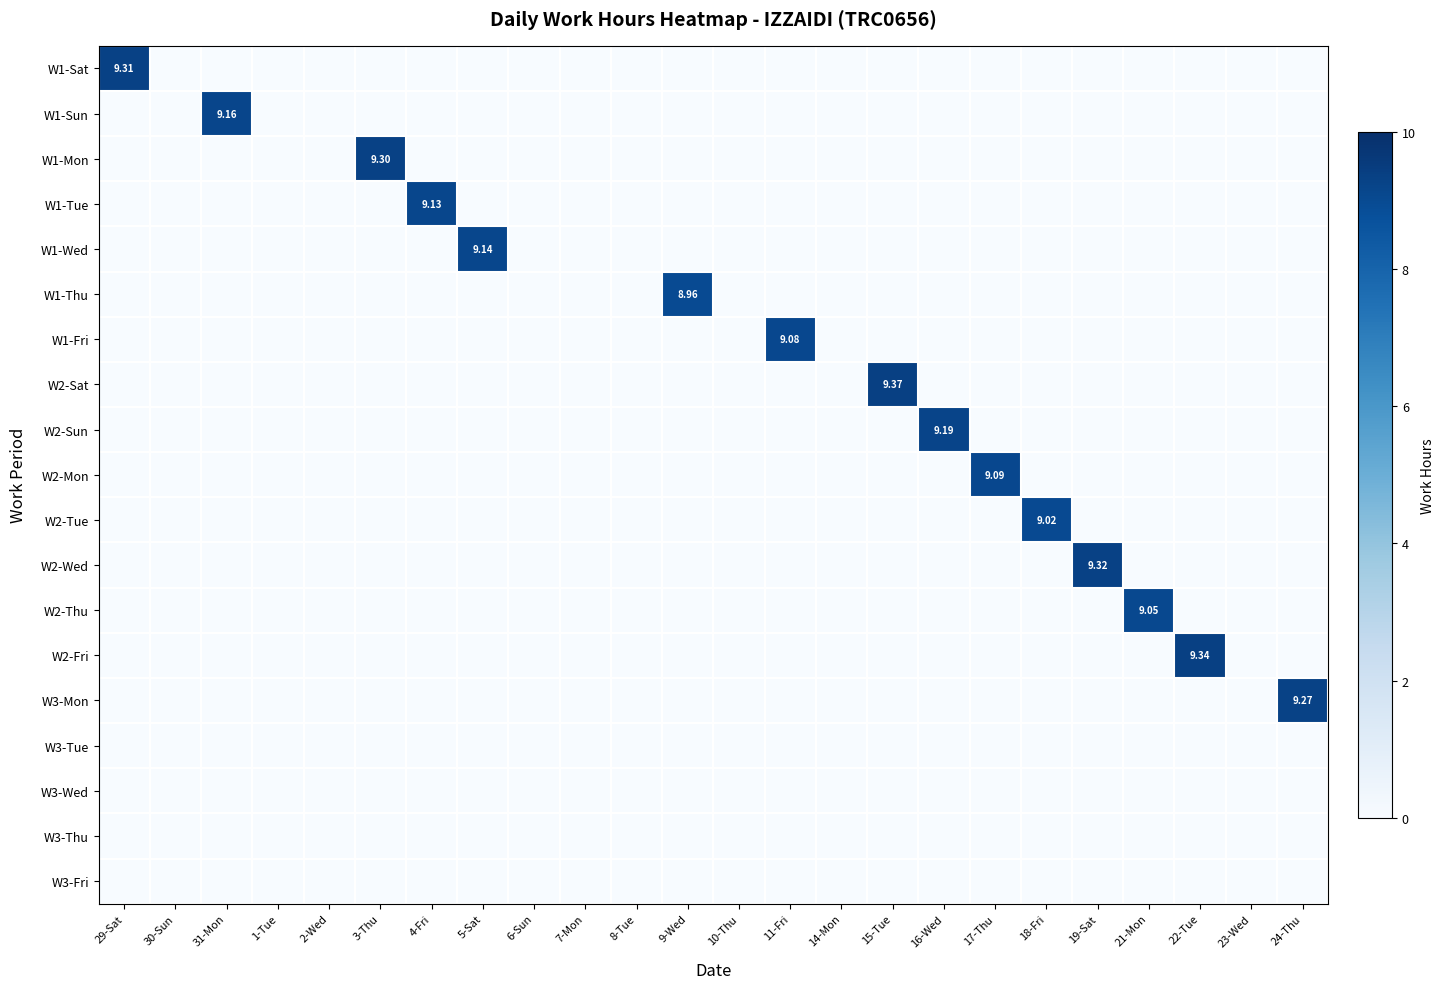

The value of W1-Mon at 4-Fri is -3.8. True or false?

False